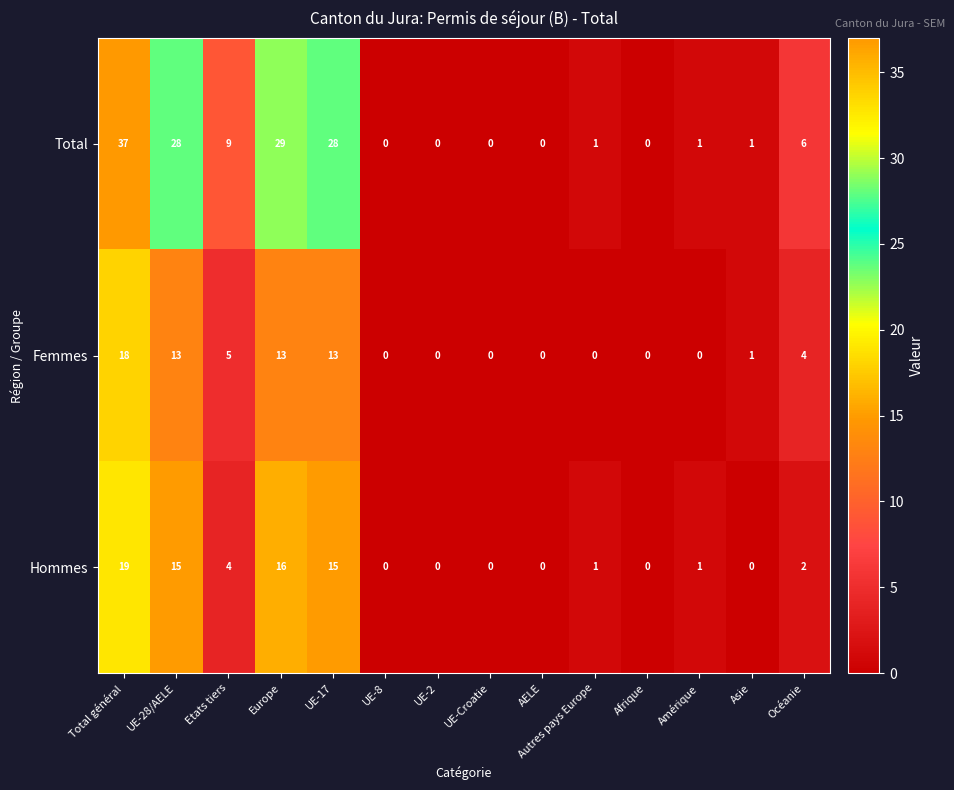

What is the sum of the Total values at Europe and Total général?

66